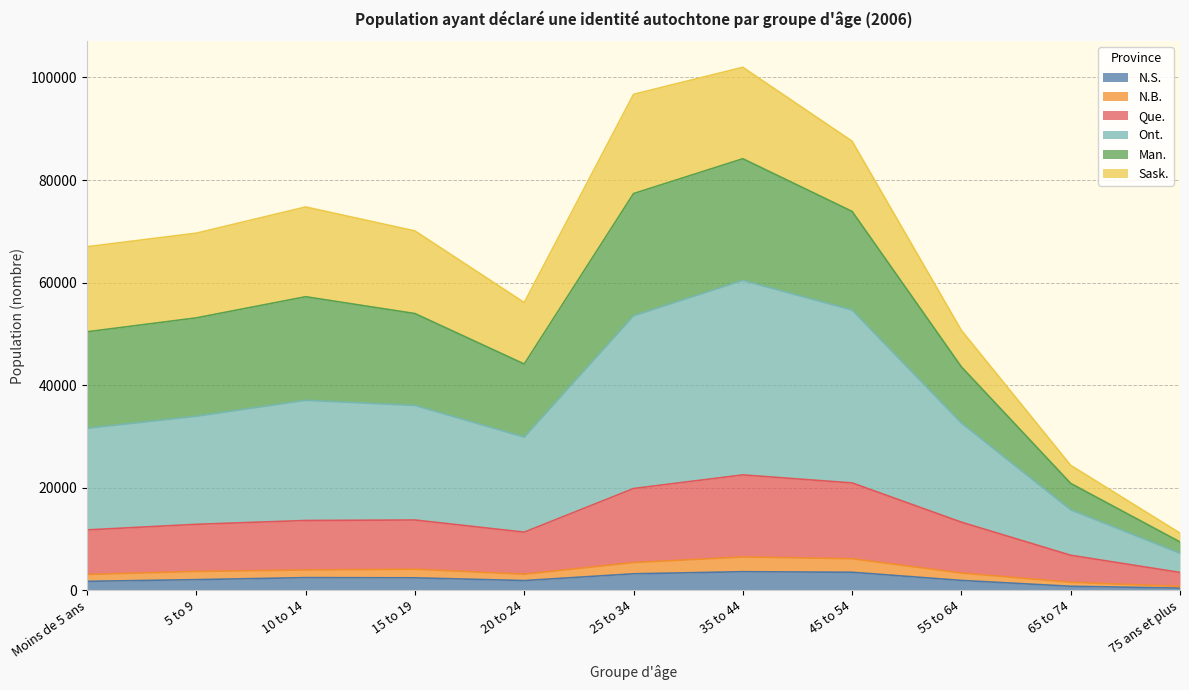

What position from the right is 65 to 74?

2